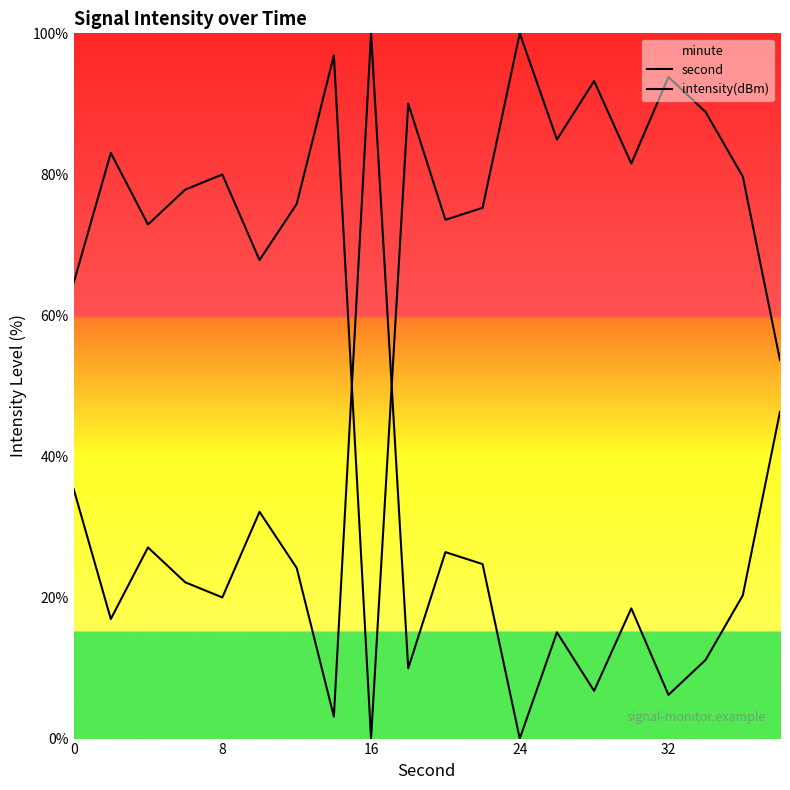

Does the chart display data point markers on the line(s)?

No